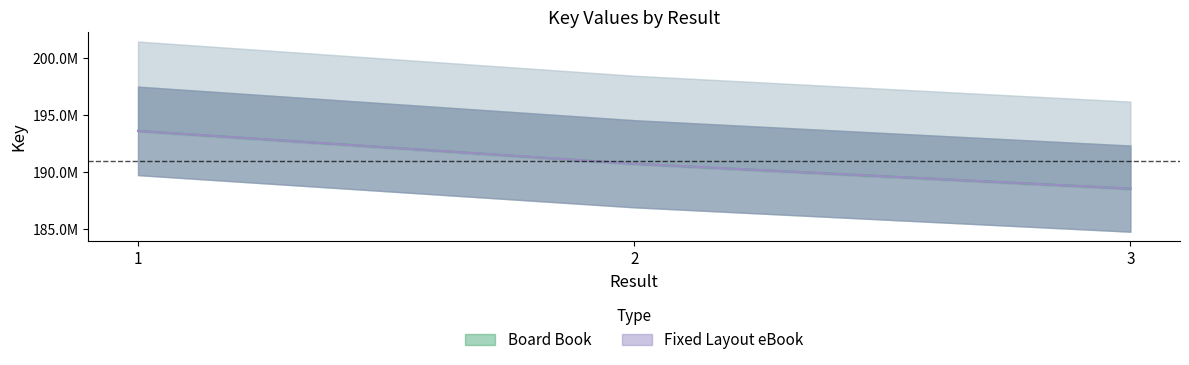

Is it true that Fixed Layout eBook equals 287947485 at 1?

False